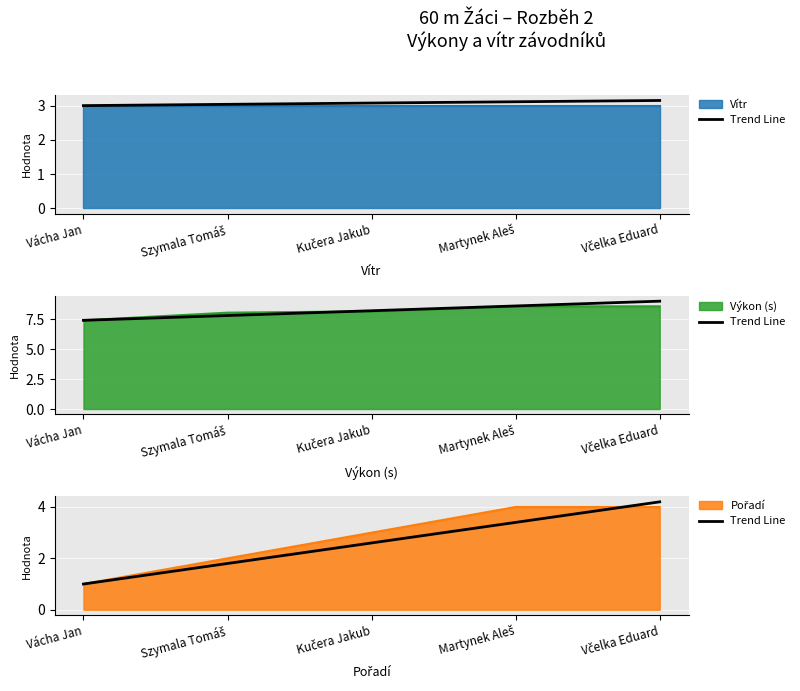

List the labels in order of value, smallest first.

Vácha Jan, Szymala Tomáš, Kučera Jakub, Martynek Aleš, Včelka Eduard